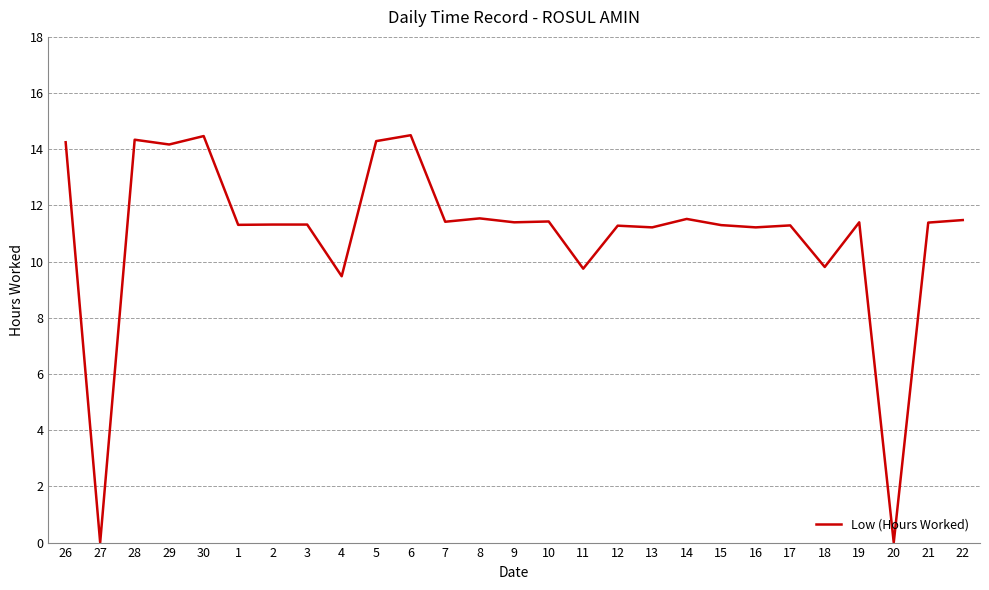

The chart shows a value of 4.0 at 18. True or false?

False